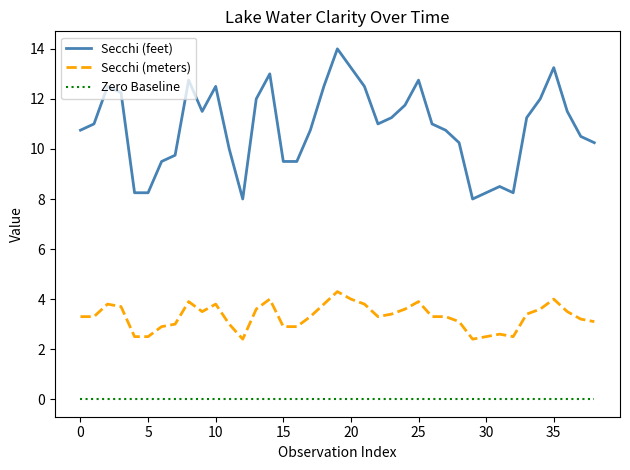

List the series in order of their peak value, lowest first.

Zero Baseline, Secchi (meters), Secchi (feet)